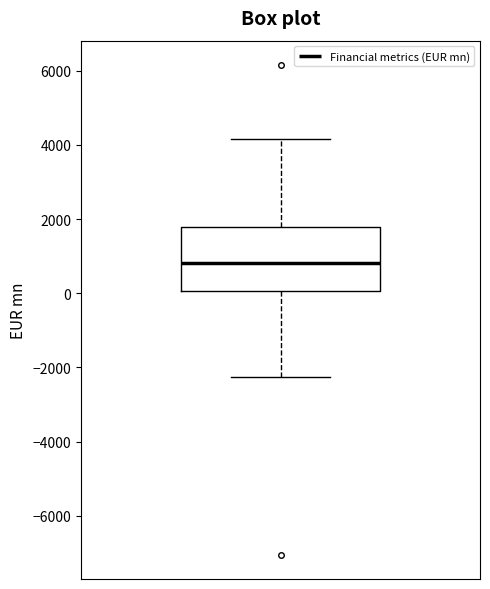

Transcribe this box plot: give where the median line is, the range the box spans, and where the two whiskers end, as read against the y-axis. The values are not printed on the chart, so give them approximately, as read against the axis.

median 800, box 0 to 1800, whiskers -2200 to 4200